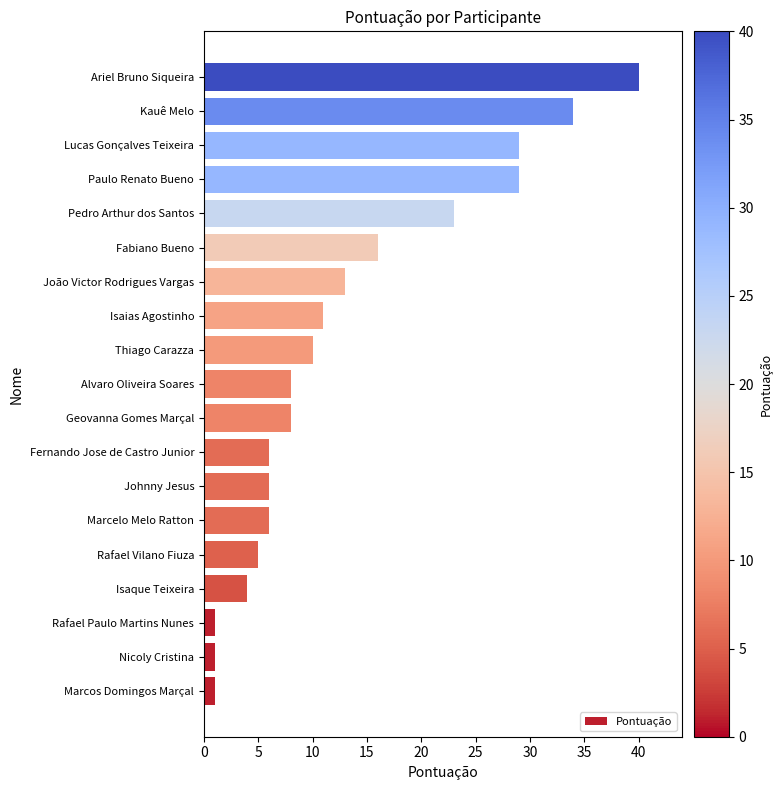

How many series are shown in this chart?

1